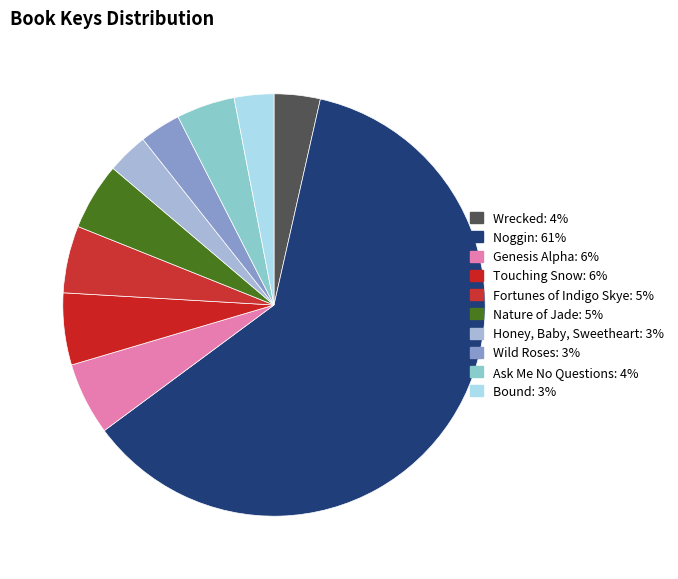

Between Bound and Wrecked, which is larger?

Wrecked